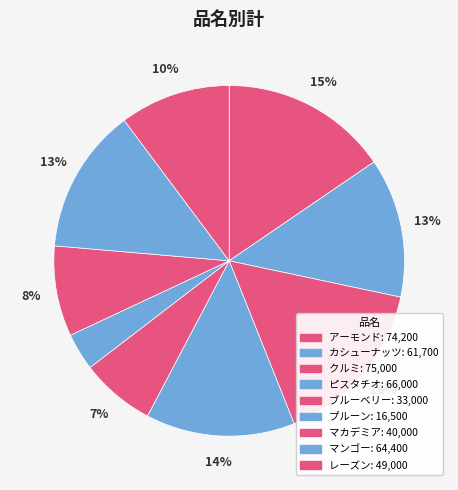

Rank the categories by value from lowest to highest.

プルーン, ブルーベリー, マカデミア, レーズン, カシューナッツ, マンゴー, ピスタチオ, アーモンド, クルミ